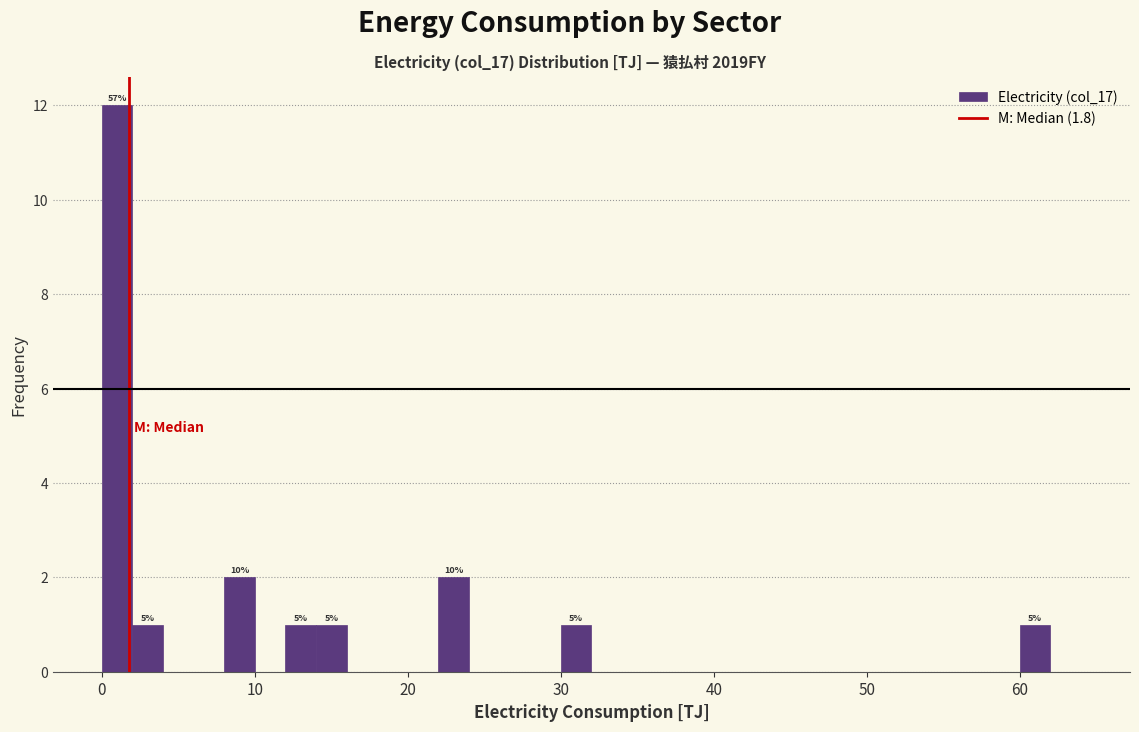

Read against the x-axis, roughly where is the centre of the tallest bar?

1